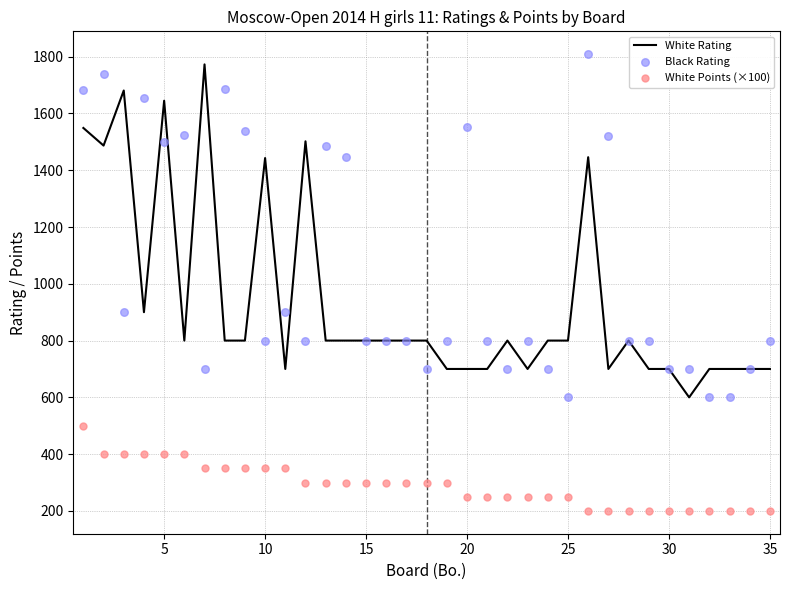

What are all the series names shown in the legend?

White Rating, Black Rating, White Points (×100)